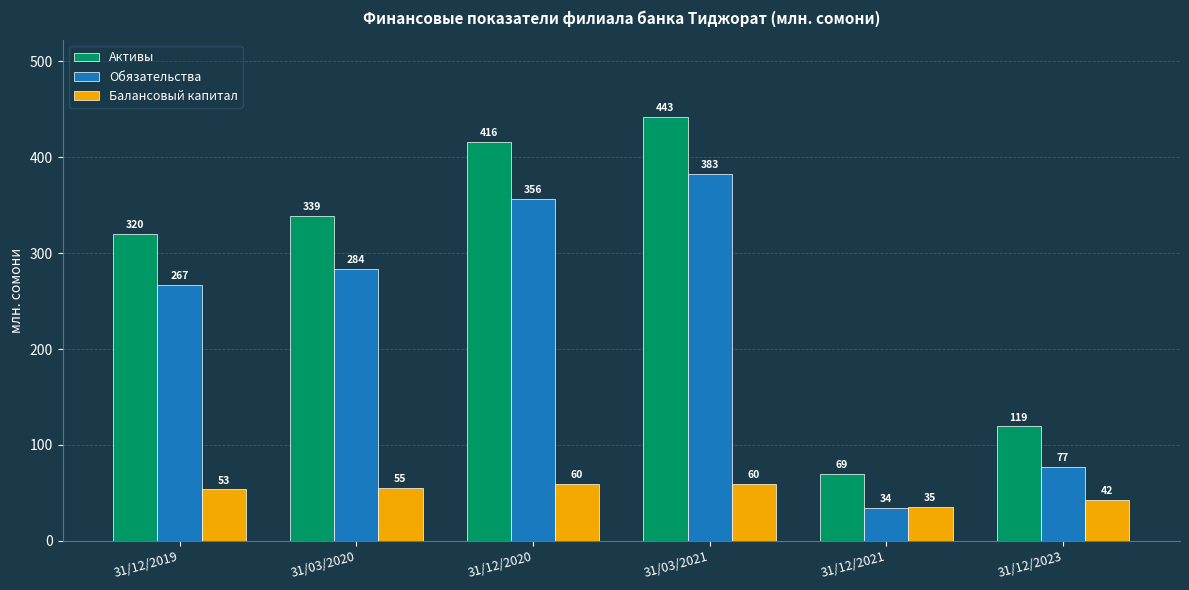

What is the difference between the Активы values at 31/03/2020 and 31/12/2020?

76.8